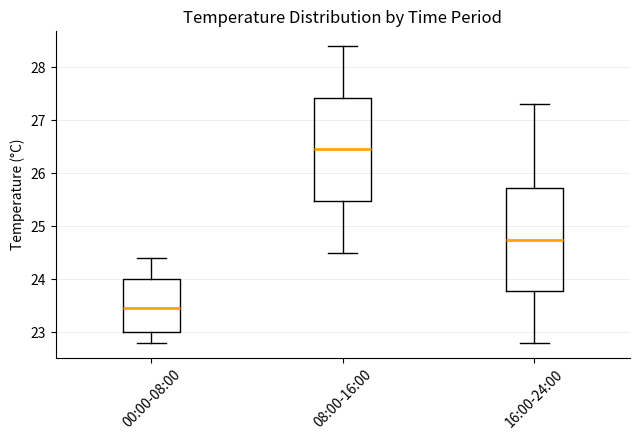

Reading left to right, read every box against the y-axis: the position of its median line, the range the box covers, and the ends of its whiskers. The values are not printed on the chart, so give them approximately, as read against the axis.

00:00-08:00: median 23.5, box 23.0 to 24.0, whiskers 22.8 to 24.4
08:00-16:00: median 26.5, box 25.5 to 27.4, whiskers 24.5 to 28.4
16:00-24:00: median 24.8, box 23.8 to 25.7, whiskers 22.8 to 27.3